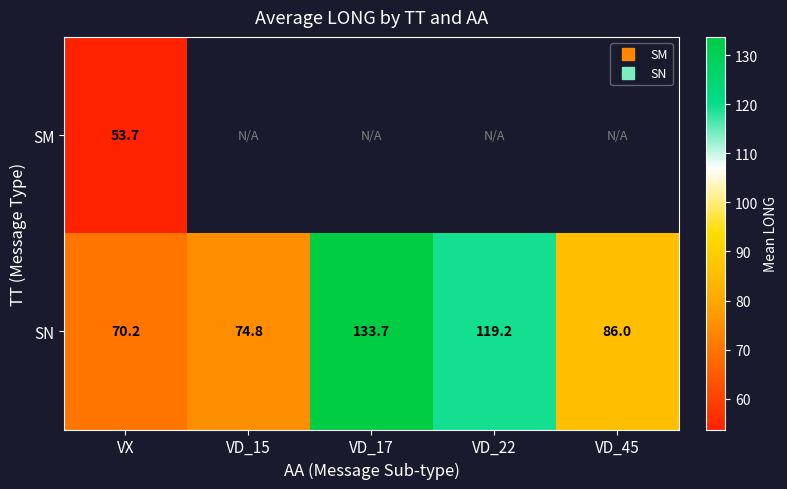

At which label does SN reach its minimum?

VX